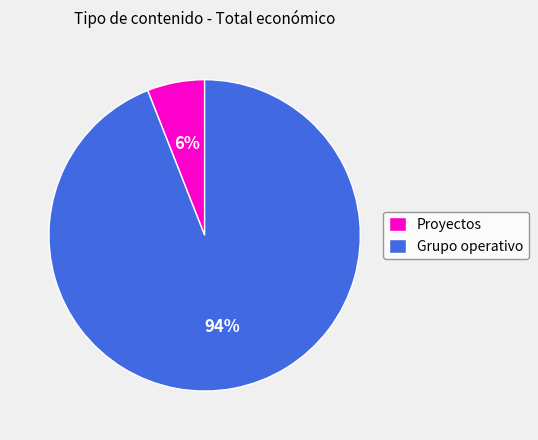

What percentage is the Grupo operativo slice, to the nearest percent?

94%